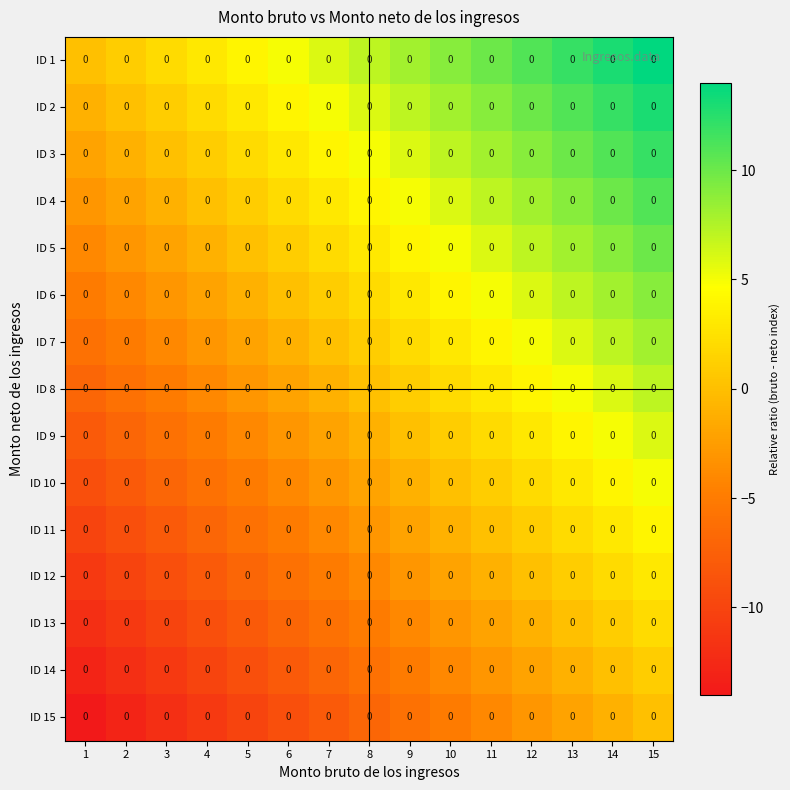

What is the difference between the ID 11 values at 15 and 2?

13